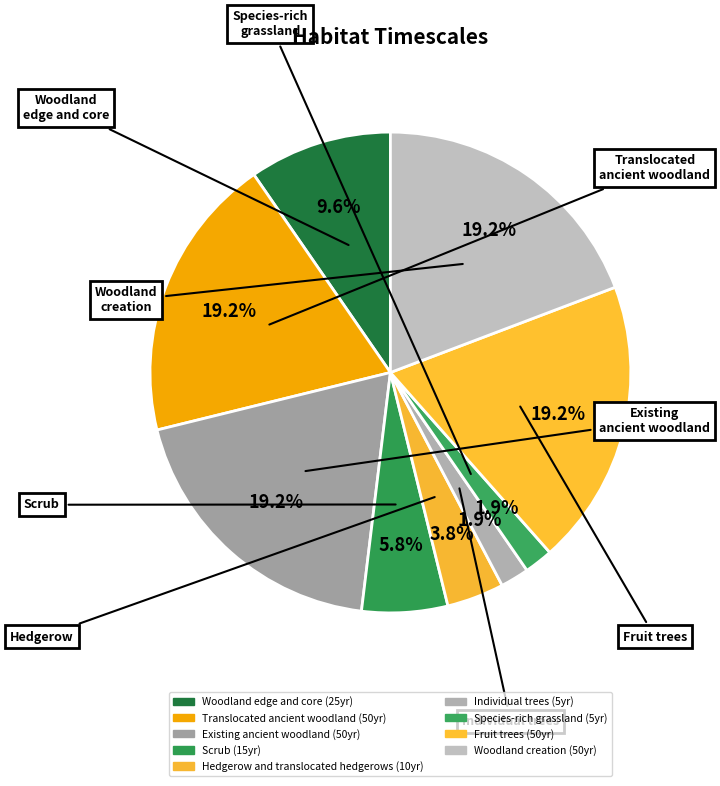

How many segments does this pie chart have?

9